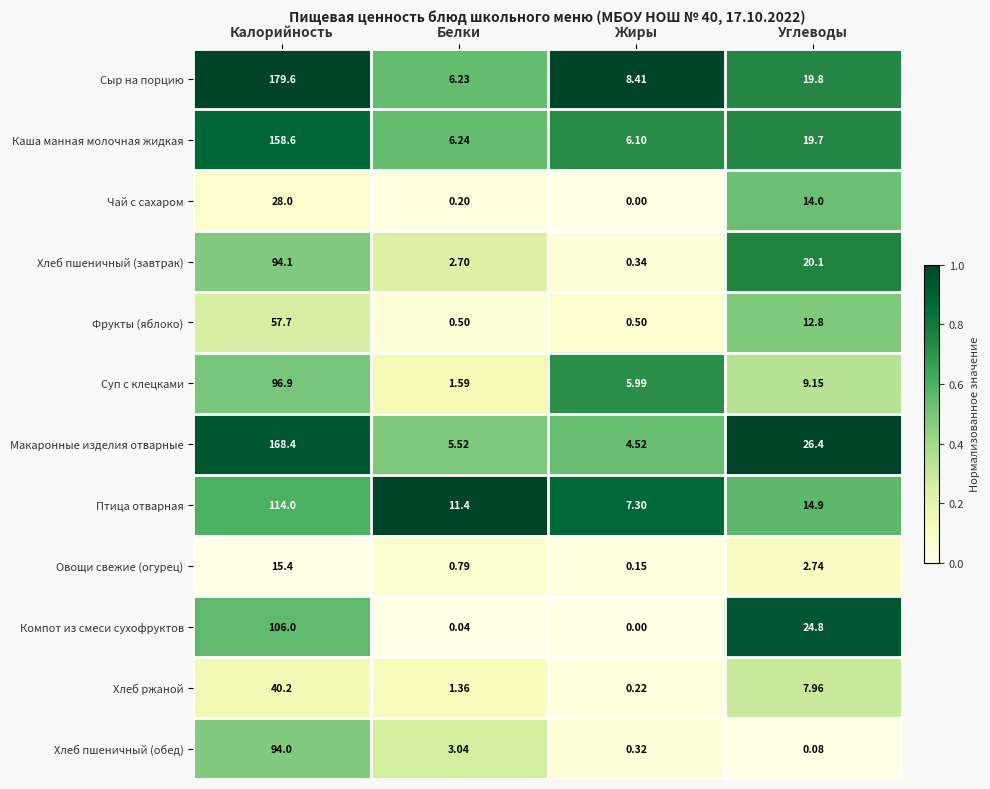

Is the value of Каша манная молочная жидкая at Углеводы greater than the value of Сыр на порцию at Углеводы?

No